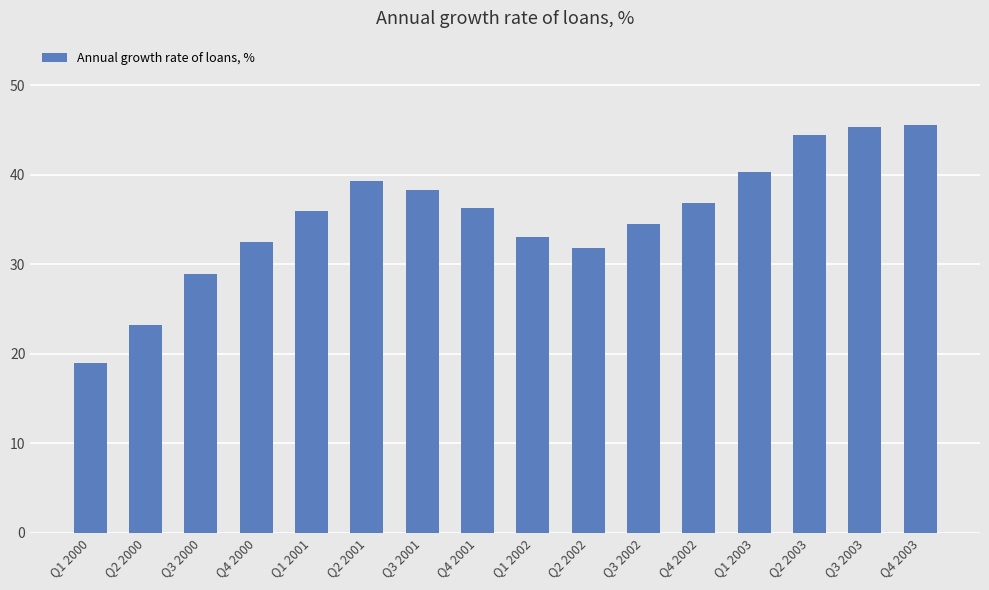

What is the maximum value shown in the chart?

45.6